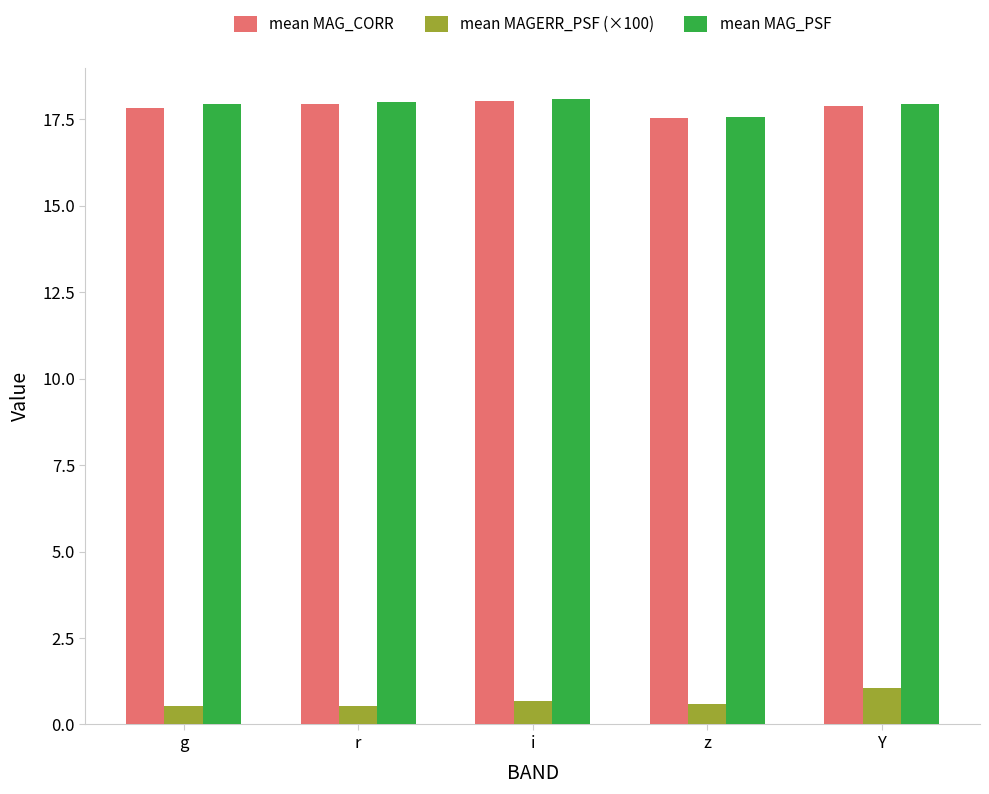

True or false: mean MAG_CORR has a value of 28.1 at i.

False